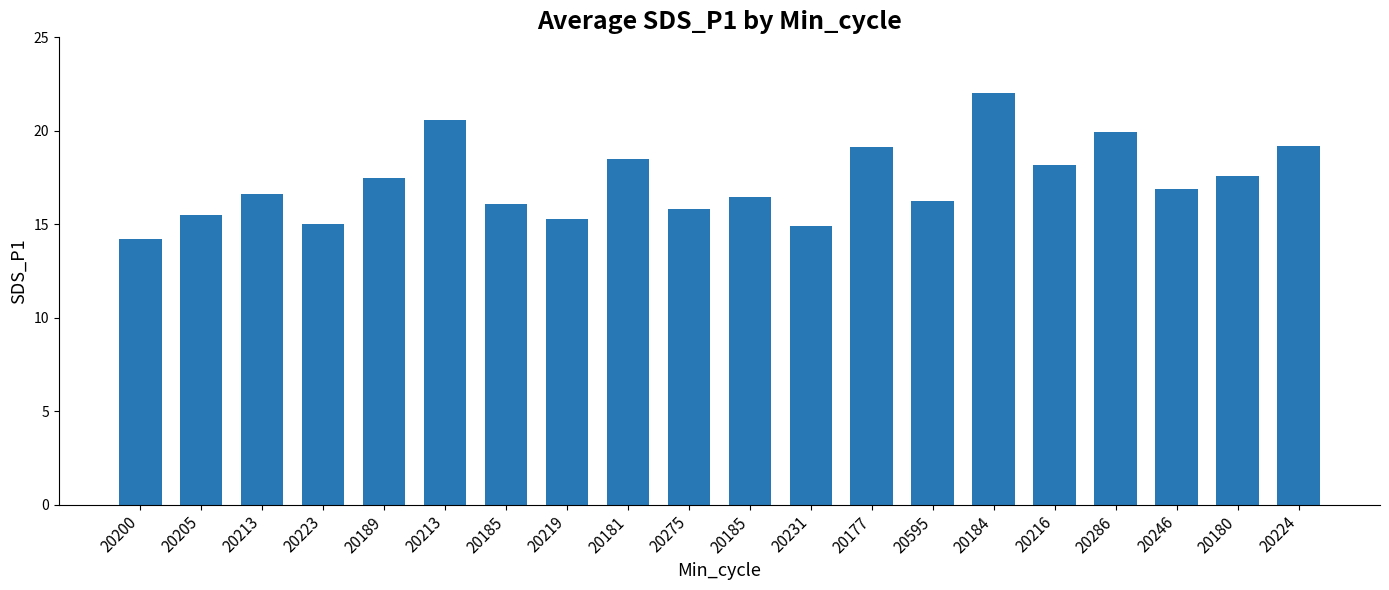

What is the sum of the values at 20200 and 20224?

33.4